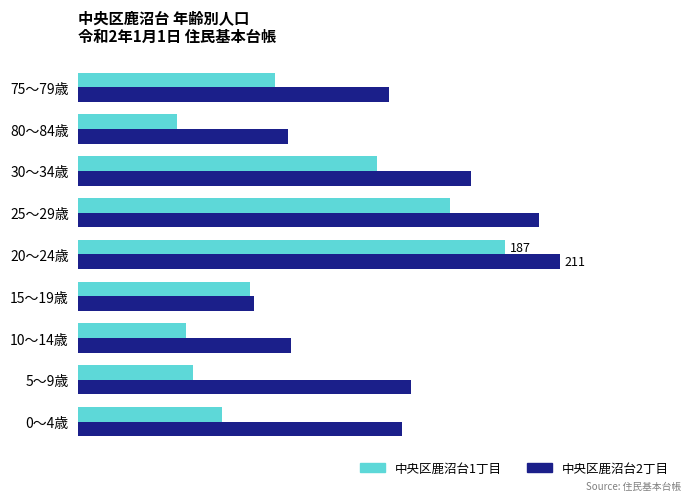

What is the maximum value for 中央区鹿沼台1丁目?

187